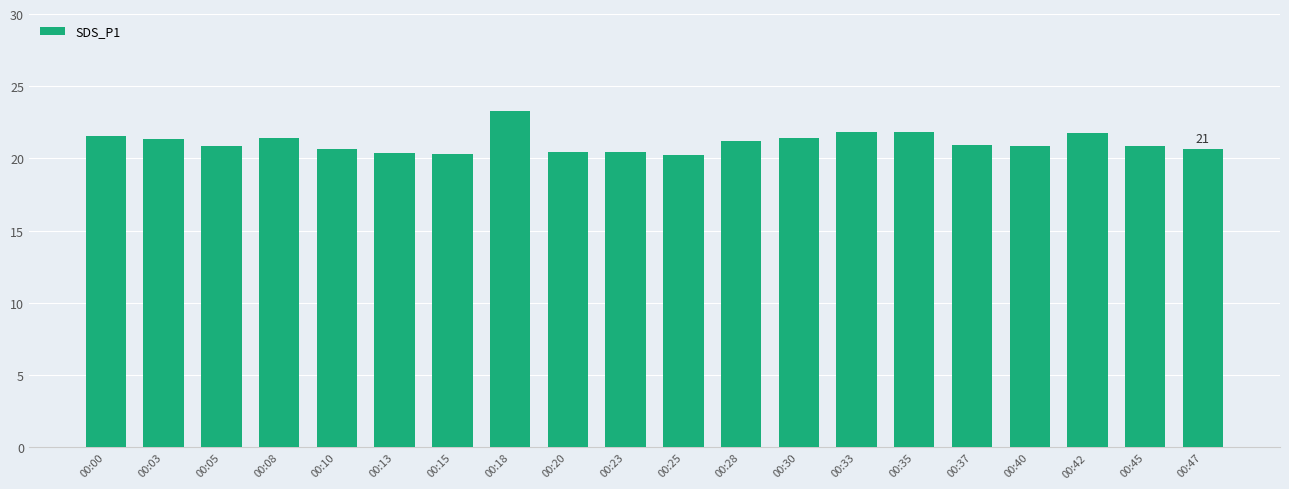

What is the sum of the values at 00:23 and 00:00?

42.0